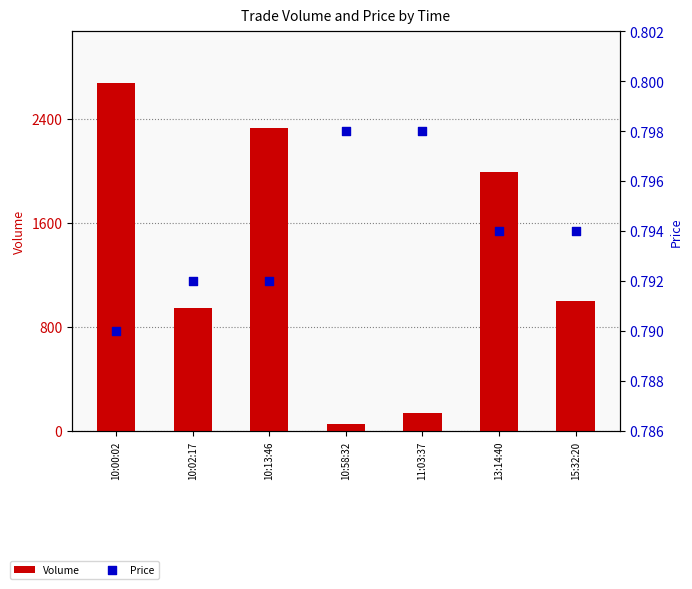

What are all the series names shown in the legend?

Volume, Price